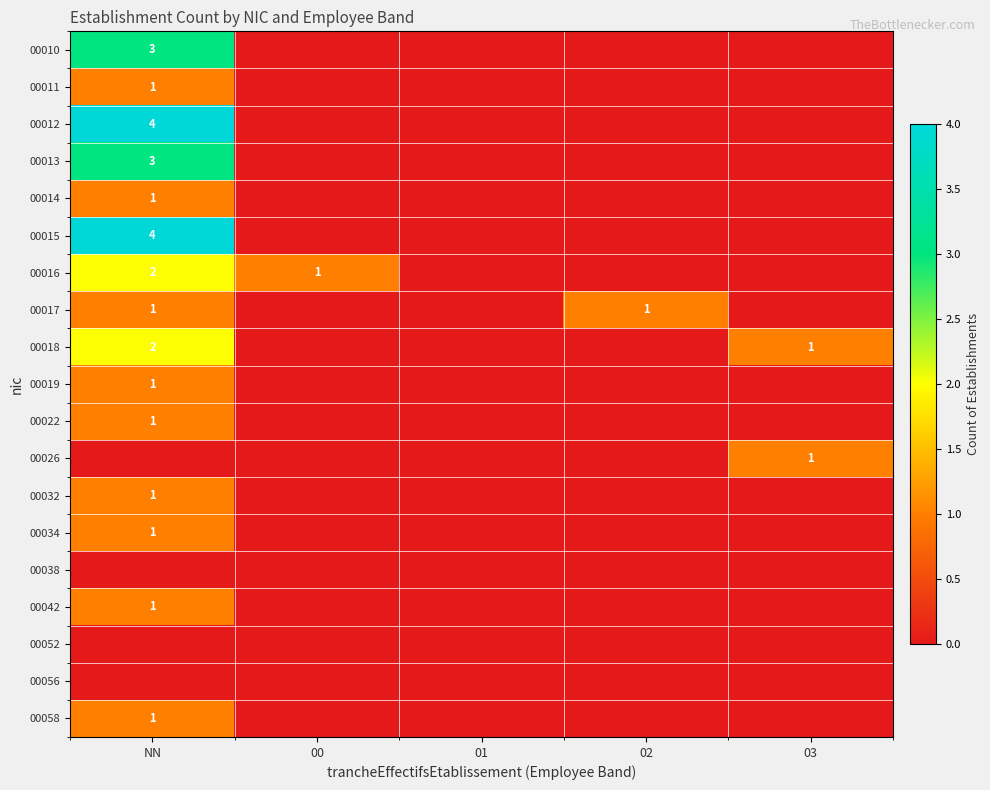

The 00012 series shows 2 at NN. True or false?

False